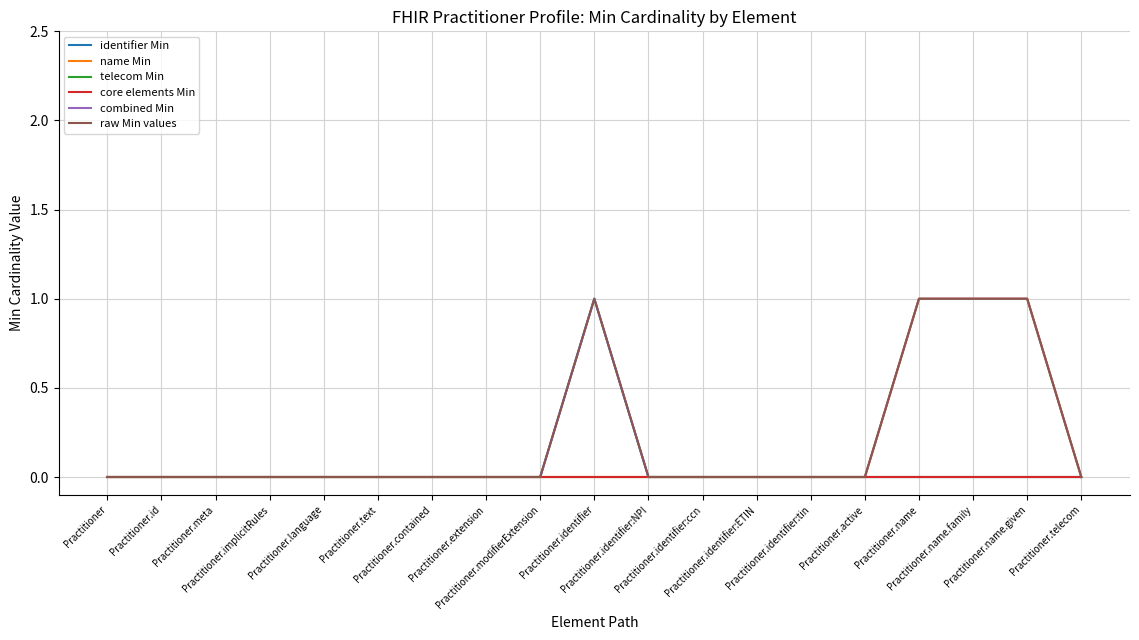

Does the chart display data point markers on the line(s)?

No